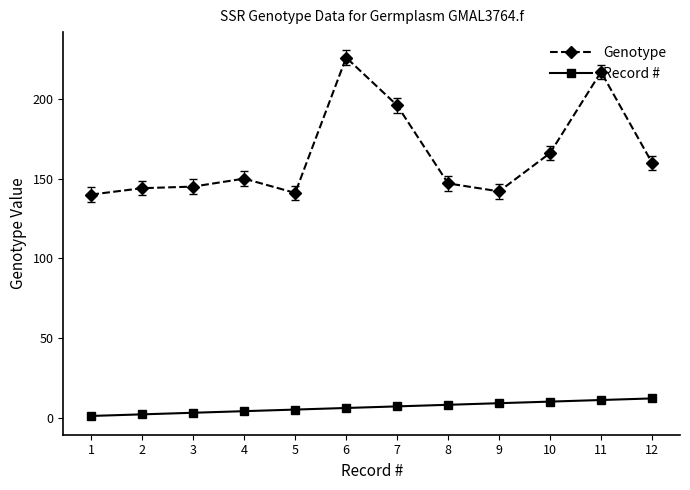

True or false: Record # and Genotype cross at least once.

False